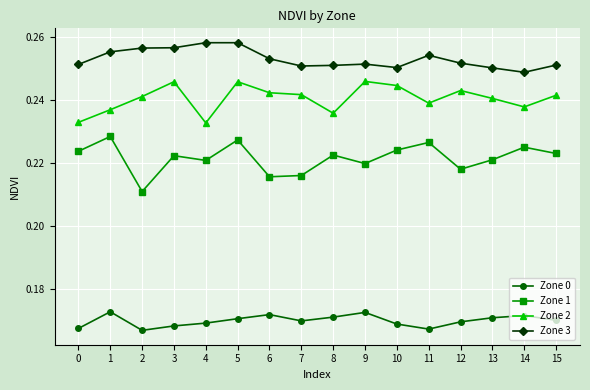

At how many categories does at least one series exceed 0?

16